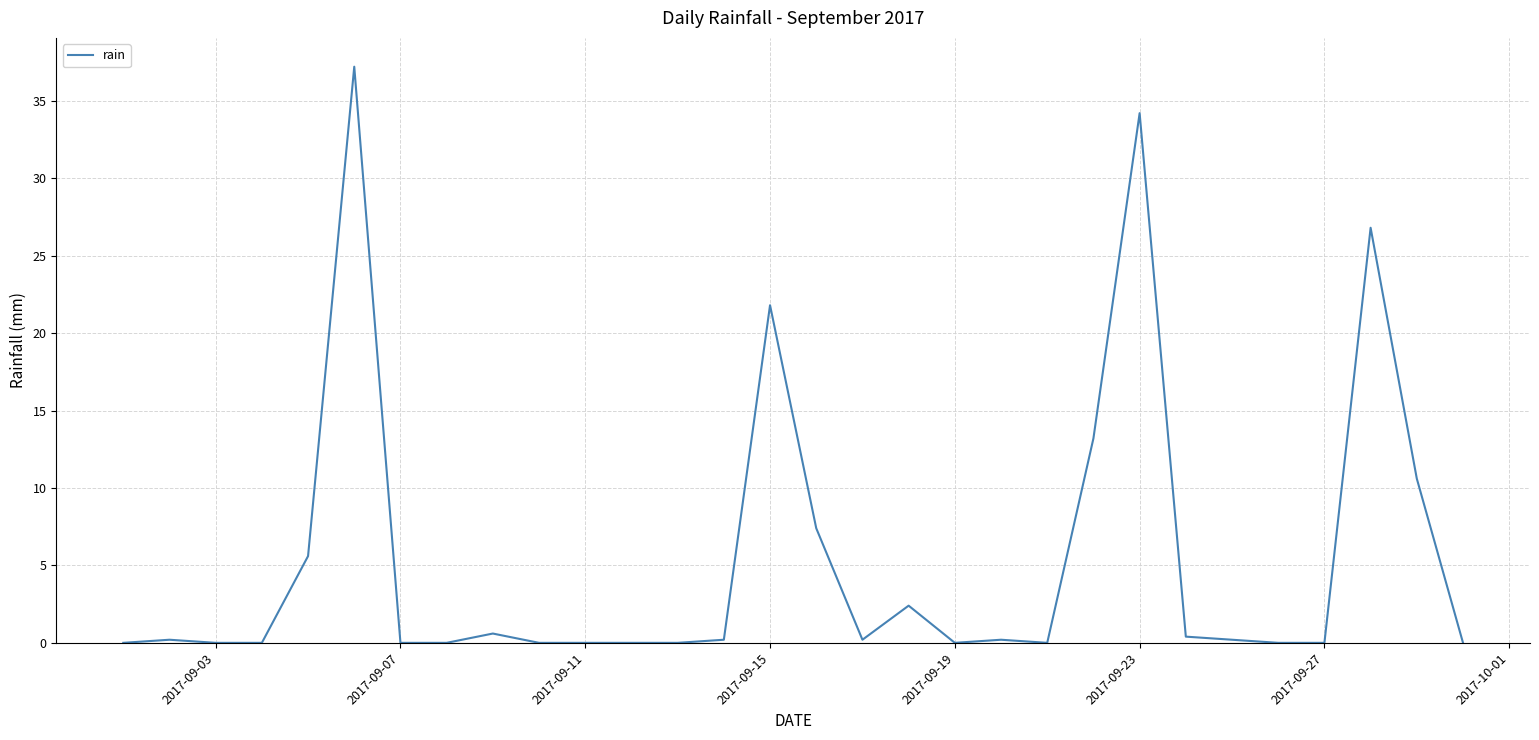

Reading left to right, transcribe all the data shown in this chart.

0.0	0.2	0.0	0.0	5.6	37.2	0.0	0.0	0.6	0.0	0.0	0.0	0.0	0.2	21.8	7.4	0.2	2.4	0.0	0.2	0.0	13.2	34.2	0.4	0.2	0.0	0.0	26.8	10.6	0.0